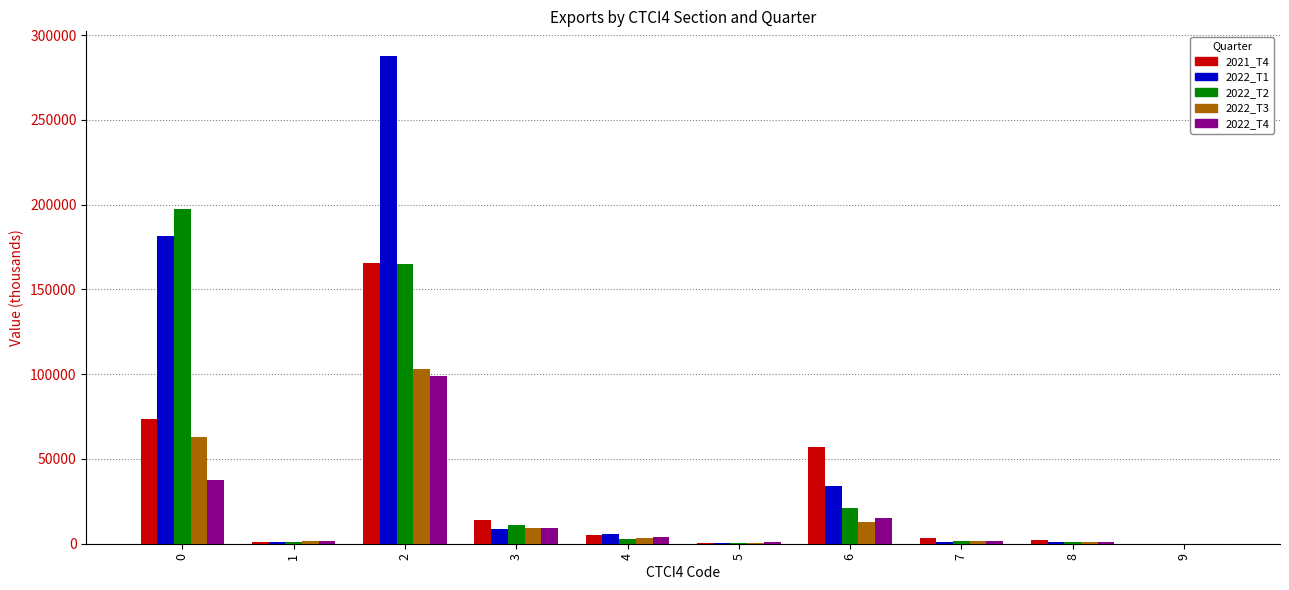

The value of 2022_T4 at 1 is 1359.4. True or false?

True